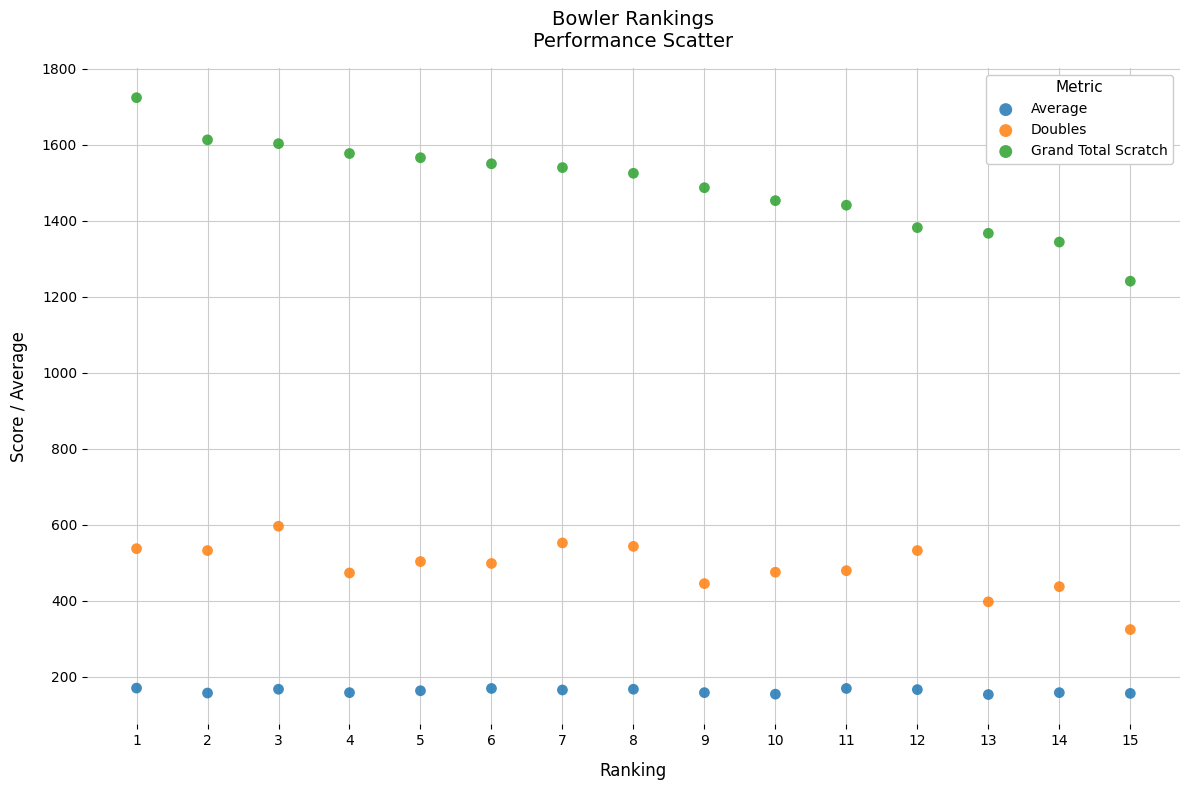

Across all series, what Y value is closest to 938?

1241